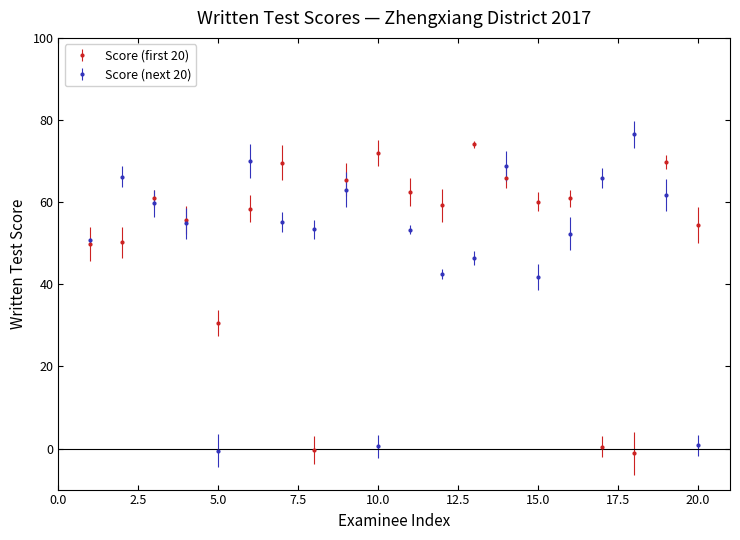

What is the maximum value for Score (first 20)?

74.1